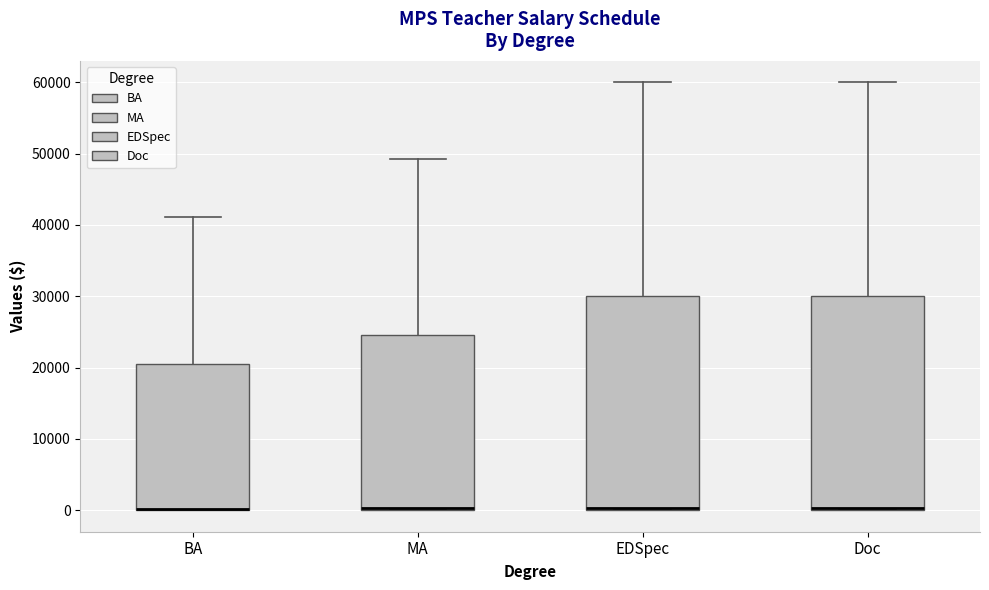

Reading left to right, read every box against the y-axis: the position of its median line, the range the box covers, and the ends of its whiskers. The values are not printed on the chart, so give them approximately, as read against the axis.

BA: median 0 (drawn on the box's lower edge), box 0 to 21000, whiskers 0 to 41000
MA: median 0 (drawn on the box's lower edge), box 0 to 25000, whiskers 0 to 49000
EDSpec: median 0 (drawn on the box's lower edge), box 0 to 30000, whiskers 0 to 60000
Doc: median 0 (drawn on the box's lower edge), box 0 to 30000, whiskers 0 to 60000